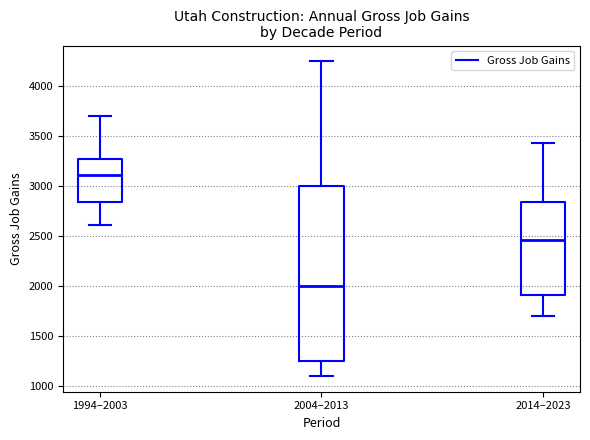

Reading left to right, transcribe this box plot: for each box, give where its median line is, the range the box spans, and where its two whiskers end, as read against the y-axis. The values are not printed on the chart, so give them approximately, as read against the axis.

1994–2003: median 3100, box 2850 to 3250, whiskers 2600 to 3700
2004–2013: median 2000, box 1250 to 3000, whiskers 1100 to 4250
2014–2023: median 2450, box 1900 to 2850, whiskers 1700 to 3450